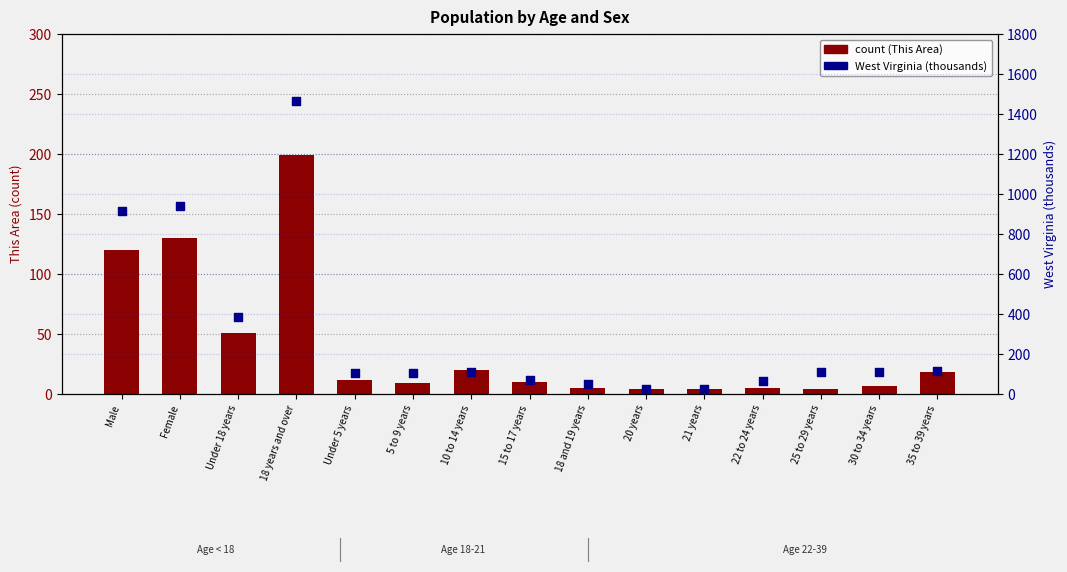

Which series reaches the minimum Y coordinate?

count